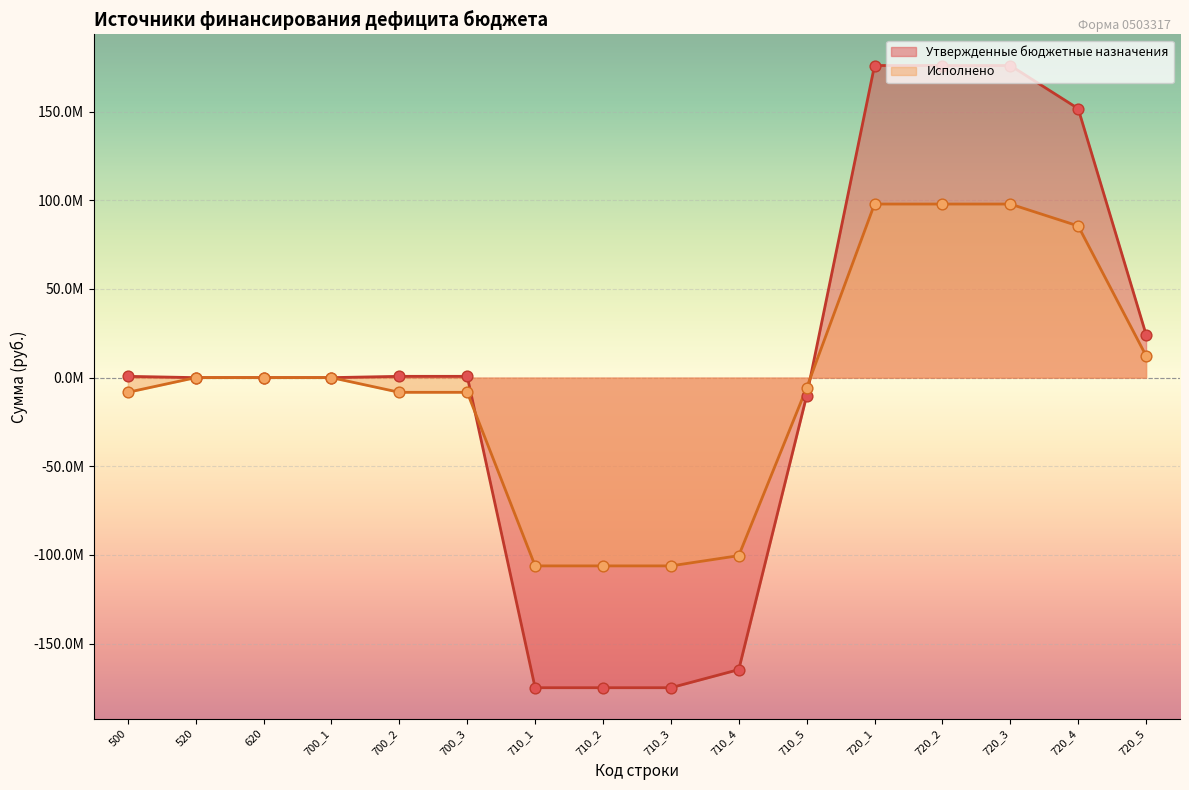

Is the value of Исполнено at 710_2 greater than the value of Утвержденные бюджетные назначения at 720_4?

No